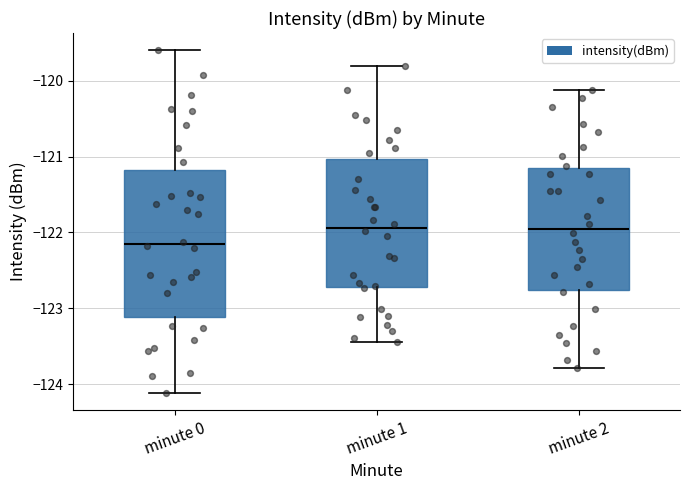

Comparing the boxes themselves (not the whiskers), which one is the tallest?

minute 0